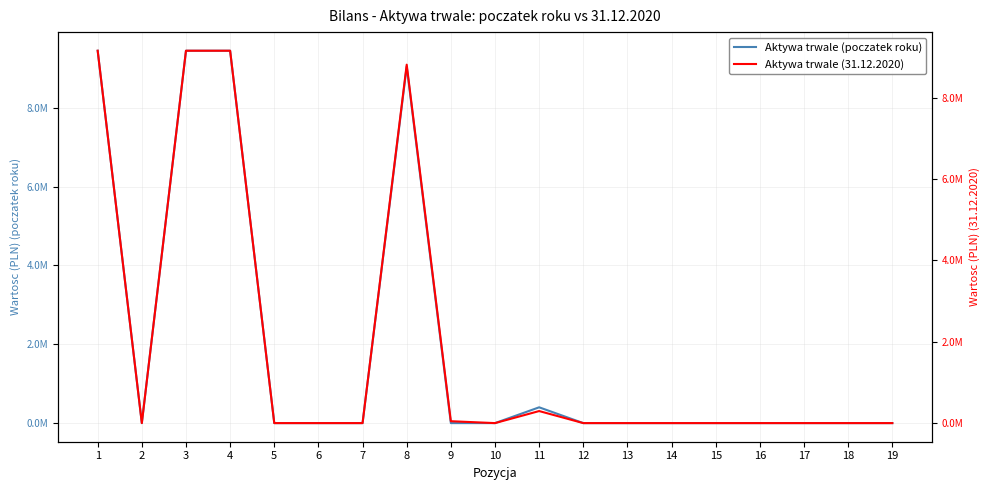

At which category does Aktywa trwale (poczatek roku) reach its first local peak?

8